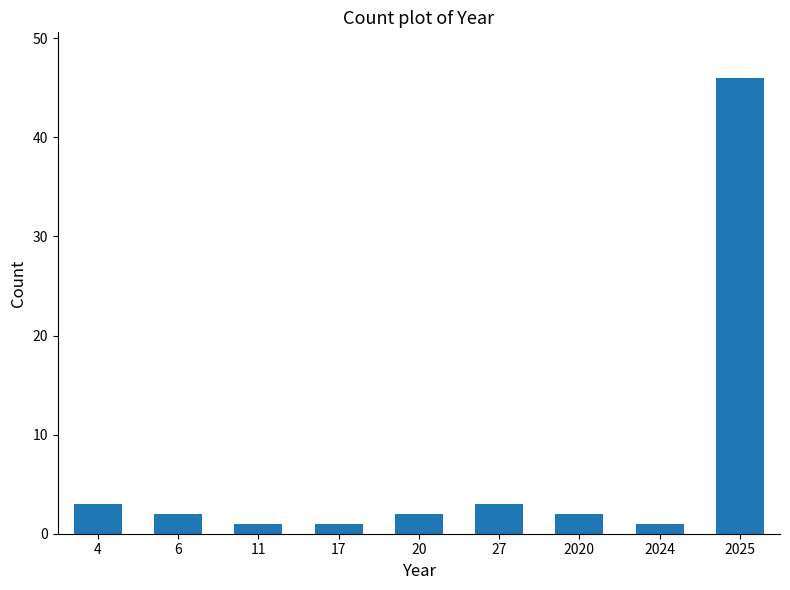

Reading left to right, extract all data points from this chart.

4=3	6=2	11=1	17=1	20=2	27=3	2020=2	2024=1	2025=46